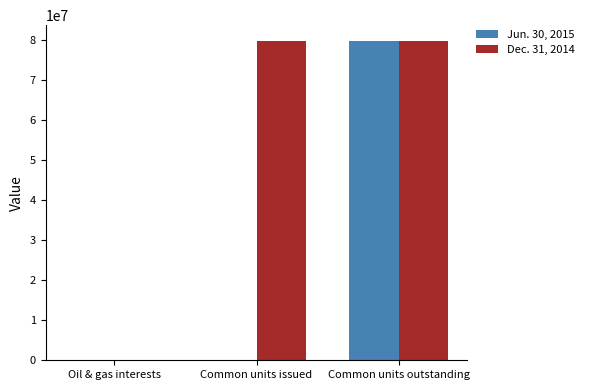

Which category has the highest value in the Jun. 30, 2015 series?

Common units outstanding